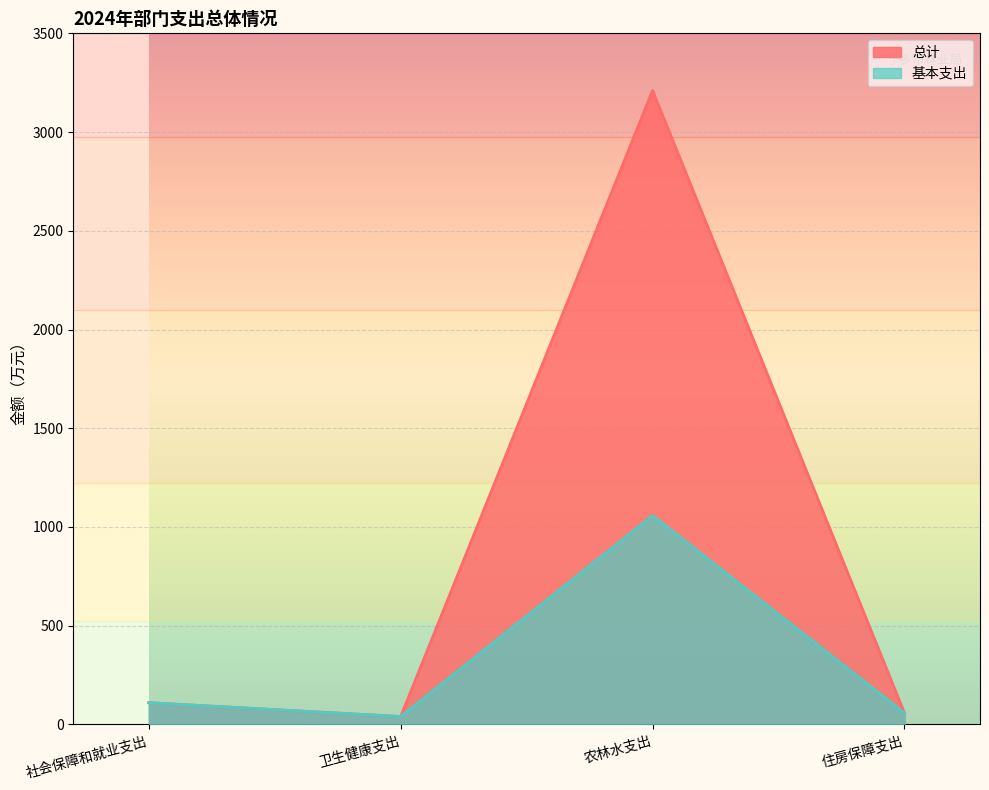

True or false: 基本支出 and 总计 cross at least once.

False